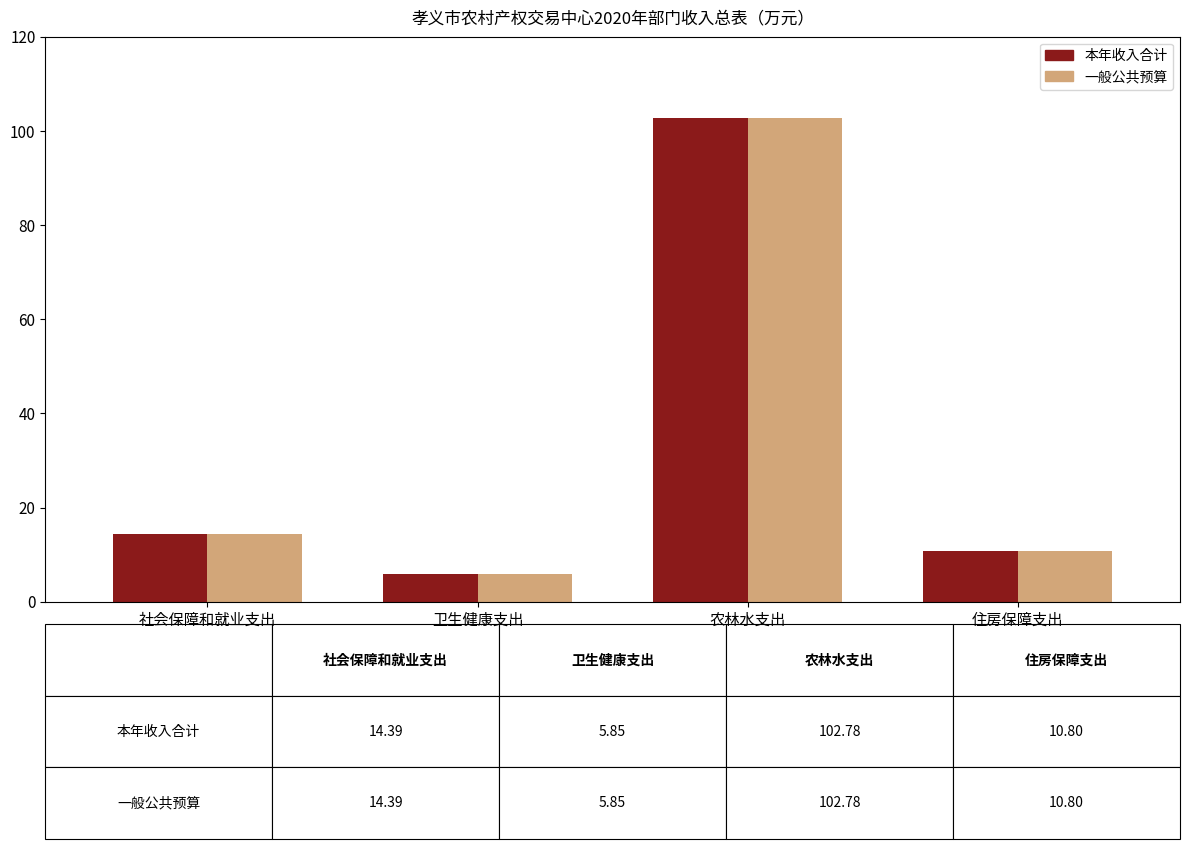

What is the difference between the maximum and minimum values in the 一般公共预算 series?

96.9